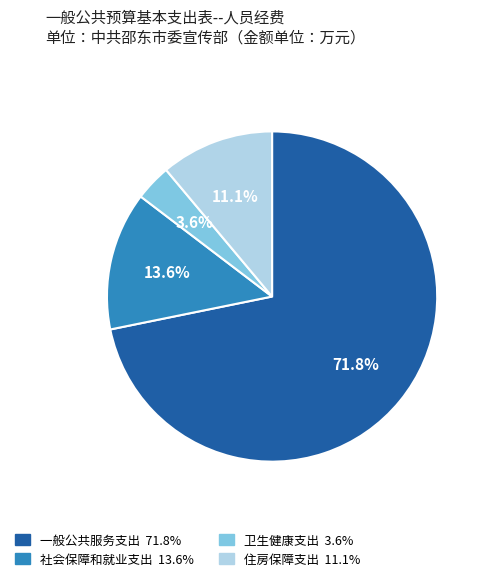

What is the largest slice in the pie chart?

一般公共服务支出